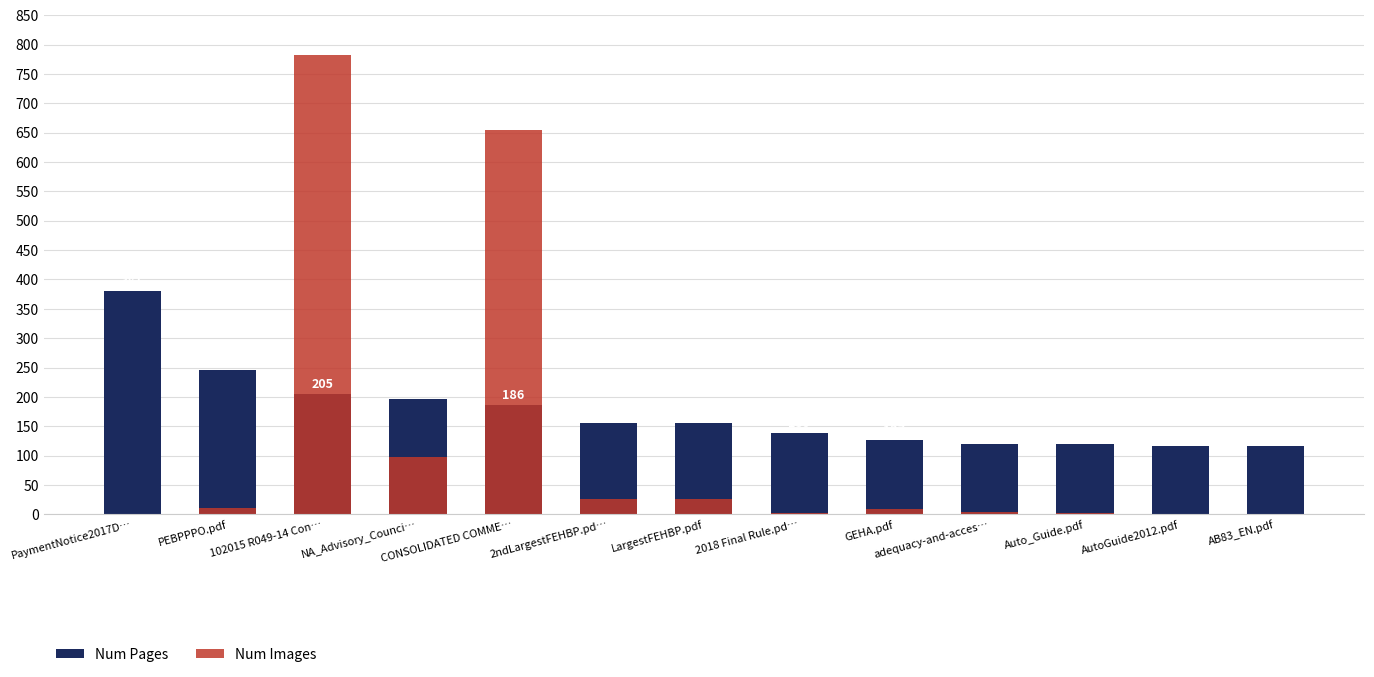

What is the greatest value displayed?

782